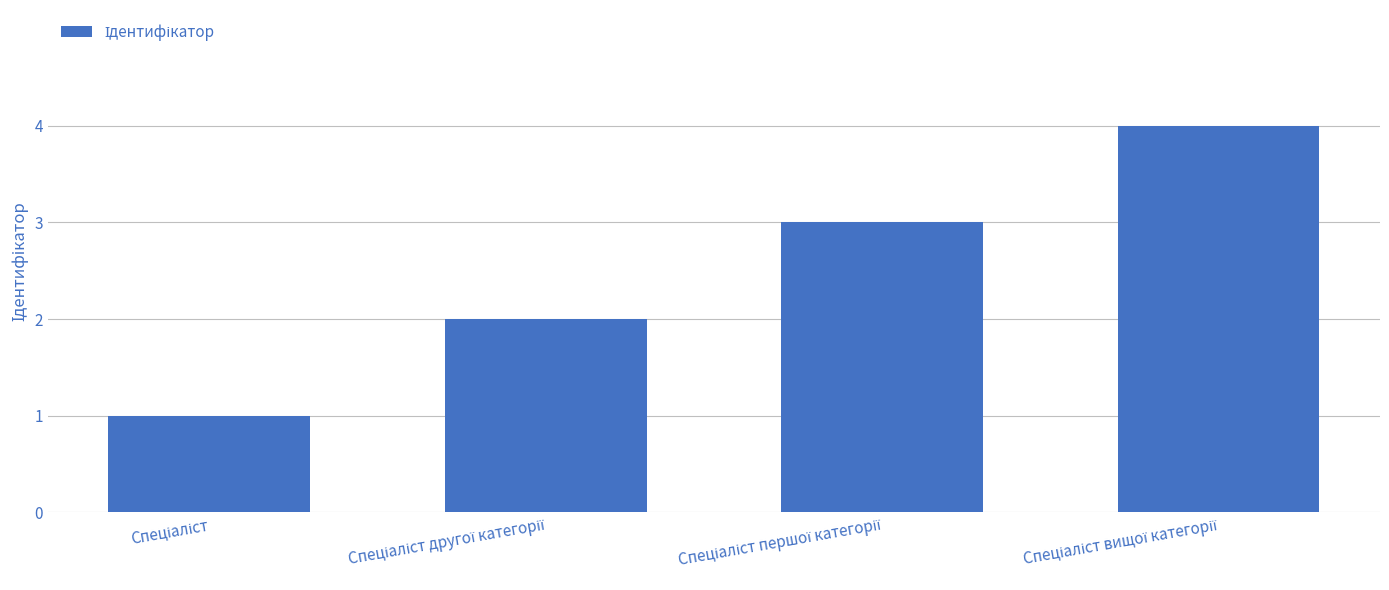

What is the sum of all values?

10